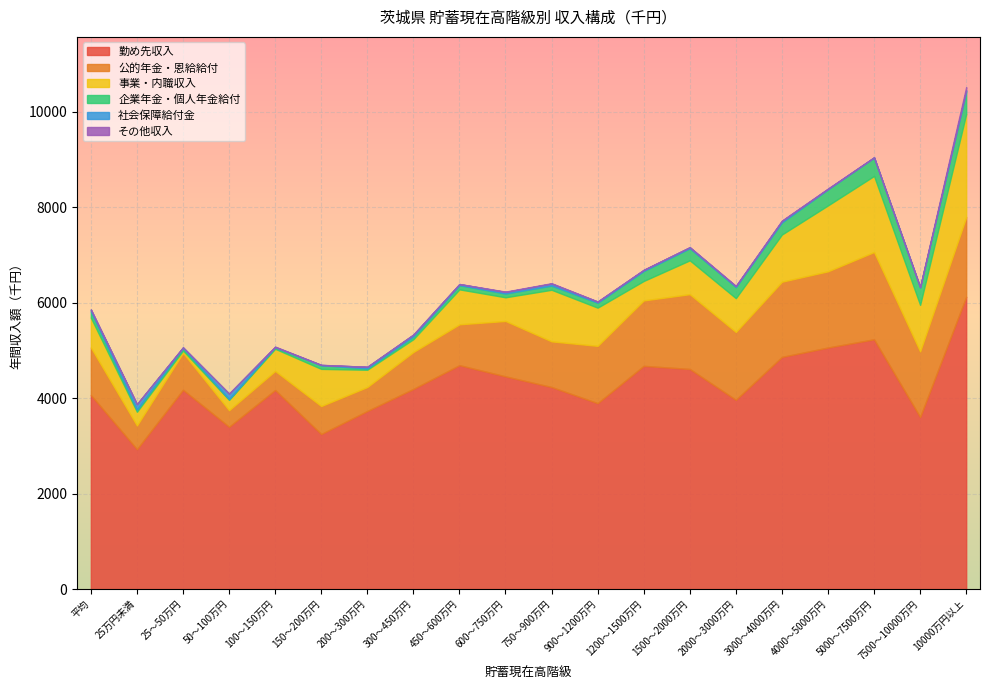

At 50～100万円, list the series in order from largest to smallest.

勤め先収入, 公的年金・恩給給付, 事業・内職収入, 社会保障給付金, 企業年金・個人年金給付, その他収入